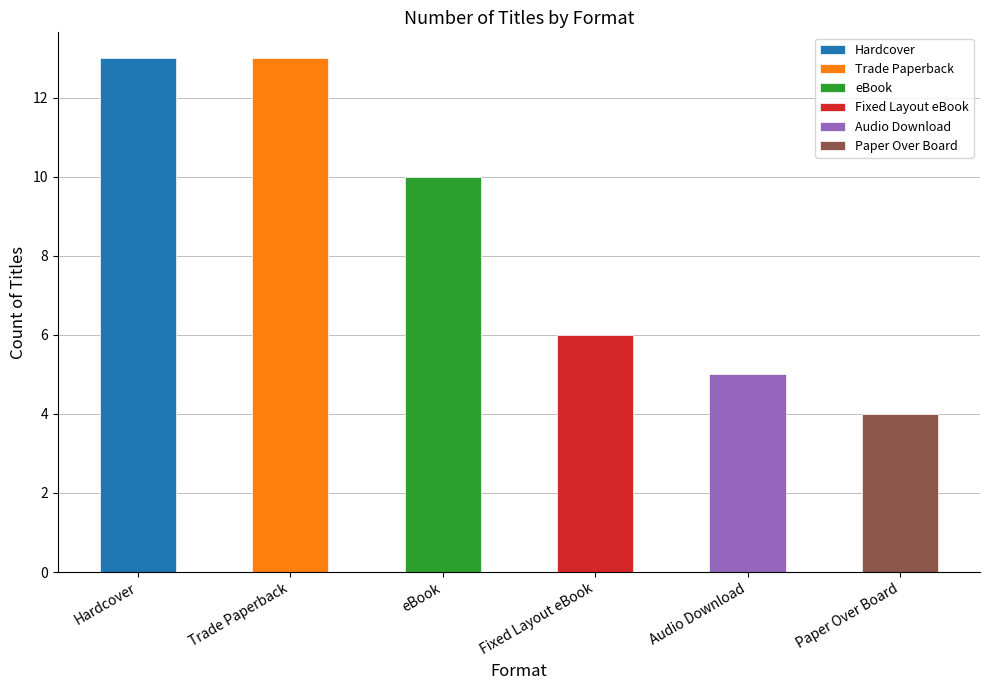

Reading left to right, extract all data points from this chart.

Hardcover=13	Trade Paperback=13	eBook=10	Fixed Layout eBook=6	Audio Download=5	Paper Over Board=4